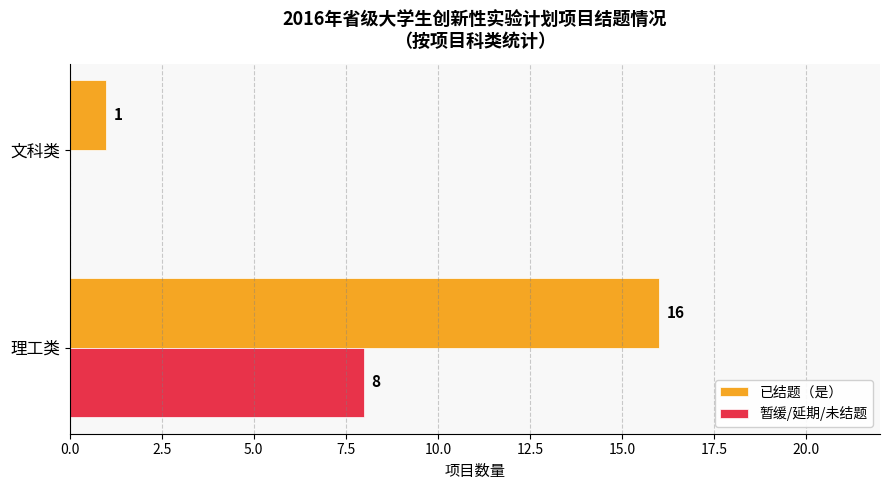

How many series are shown in this chart?

2